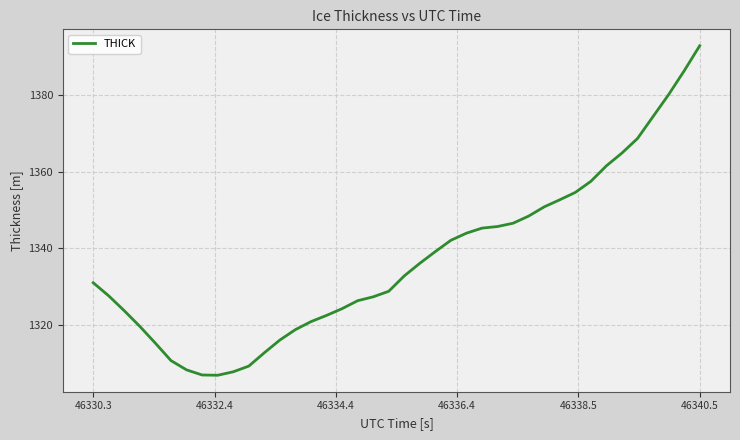

How many lines are shown in the chart?

1